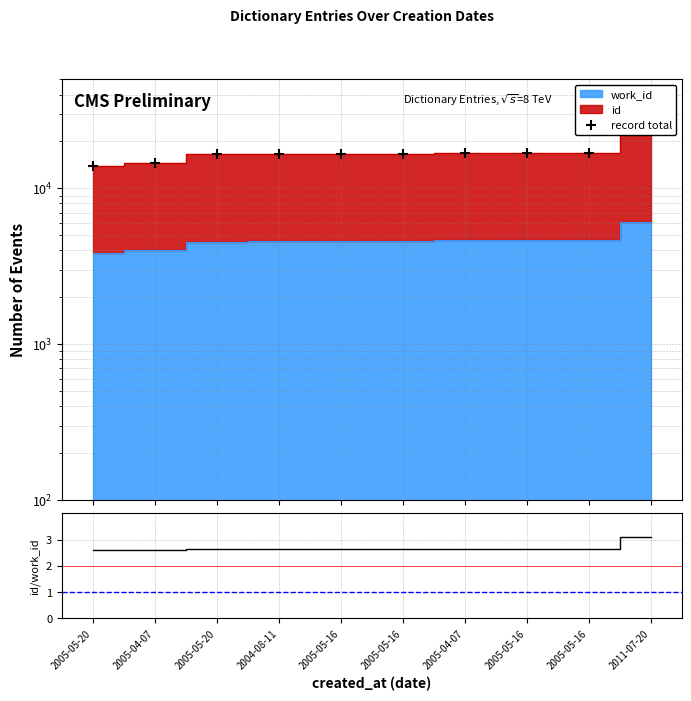

Reading left to right, extract all data points from this chart.

record total: 13903.0	14542.0	16527.0	16678.0	16689.0	16690.0	16855.0	16874.0	16876.0	25033.0
id/work_id: 2.6	2.6	2.6	2.6	2.6	2.6	2.6	2.6	2.6	3.1